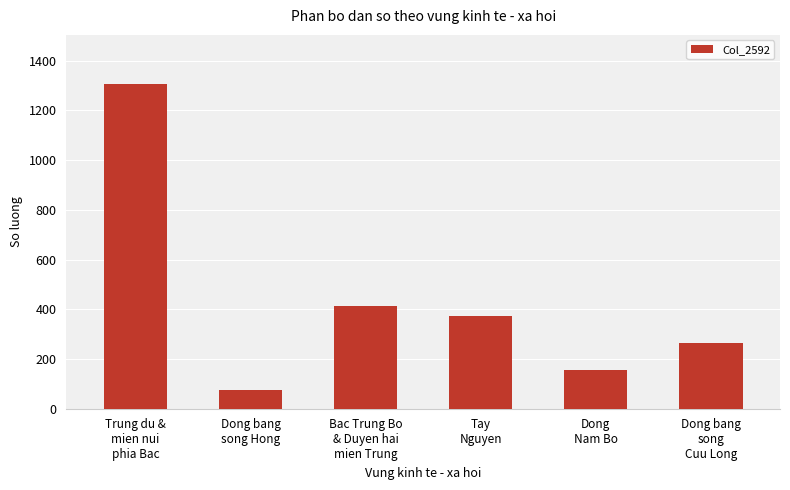

What is the difference between the values at Dong bang
song Hong and Bac Trung Bo
& Duyen hai
mien Trung?

336